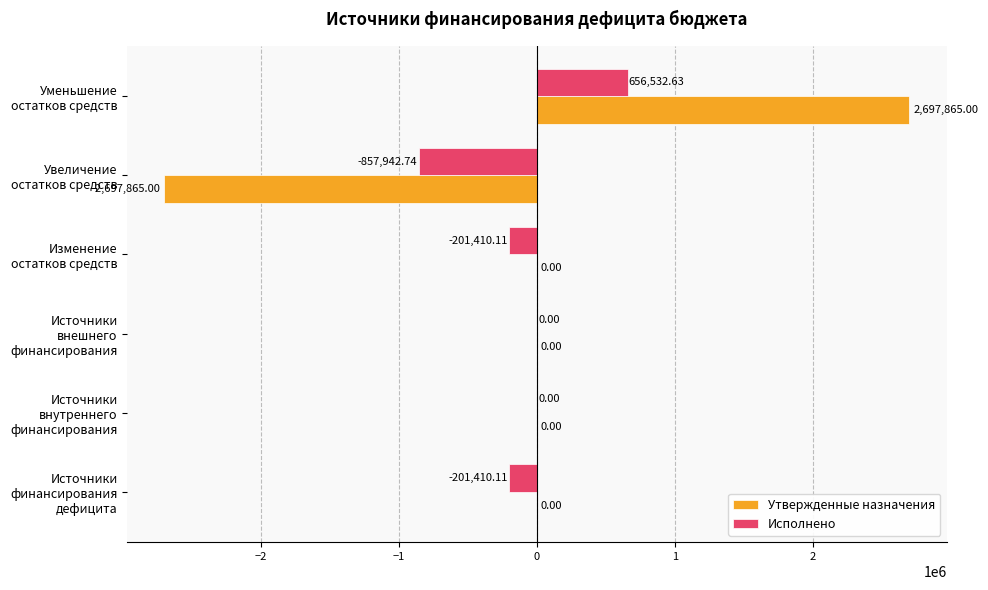

Which label corresponds to the largest value in the chart?

Уменьшение остатков средств